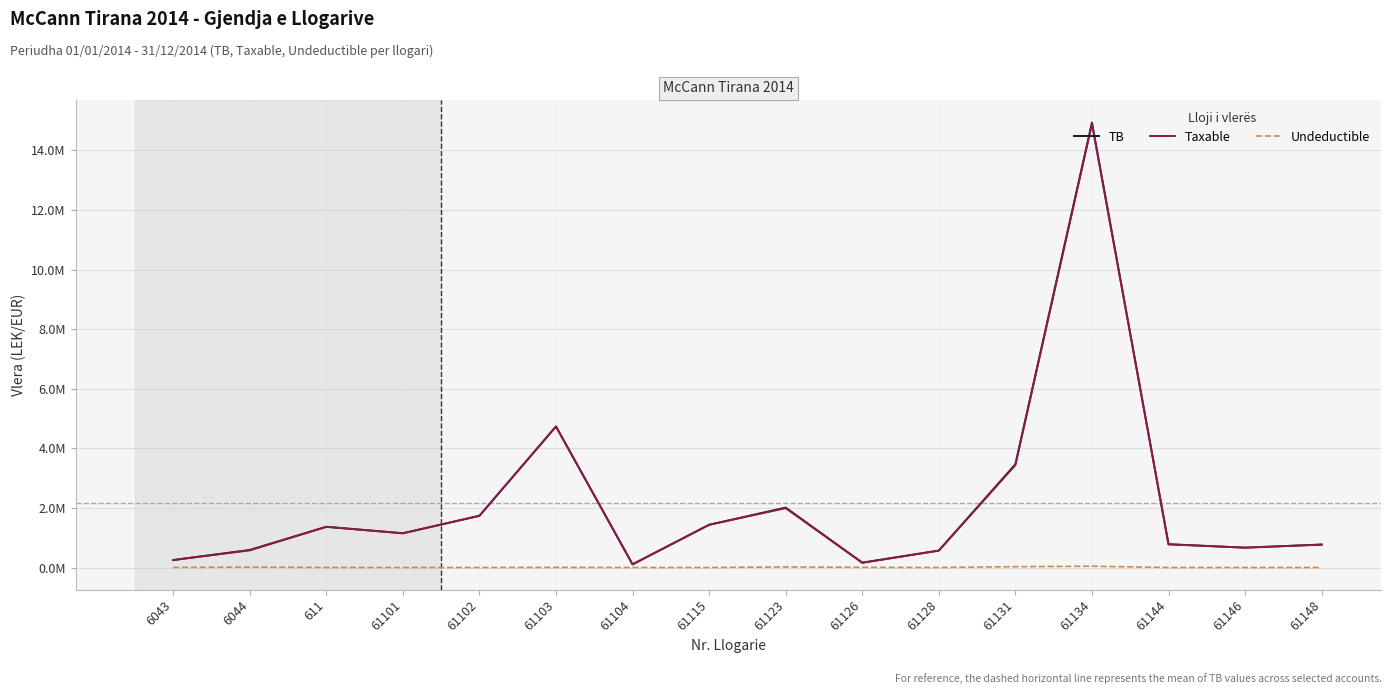

Does the chart have visible grid lines?

Yes